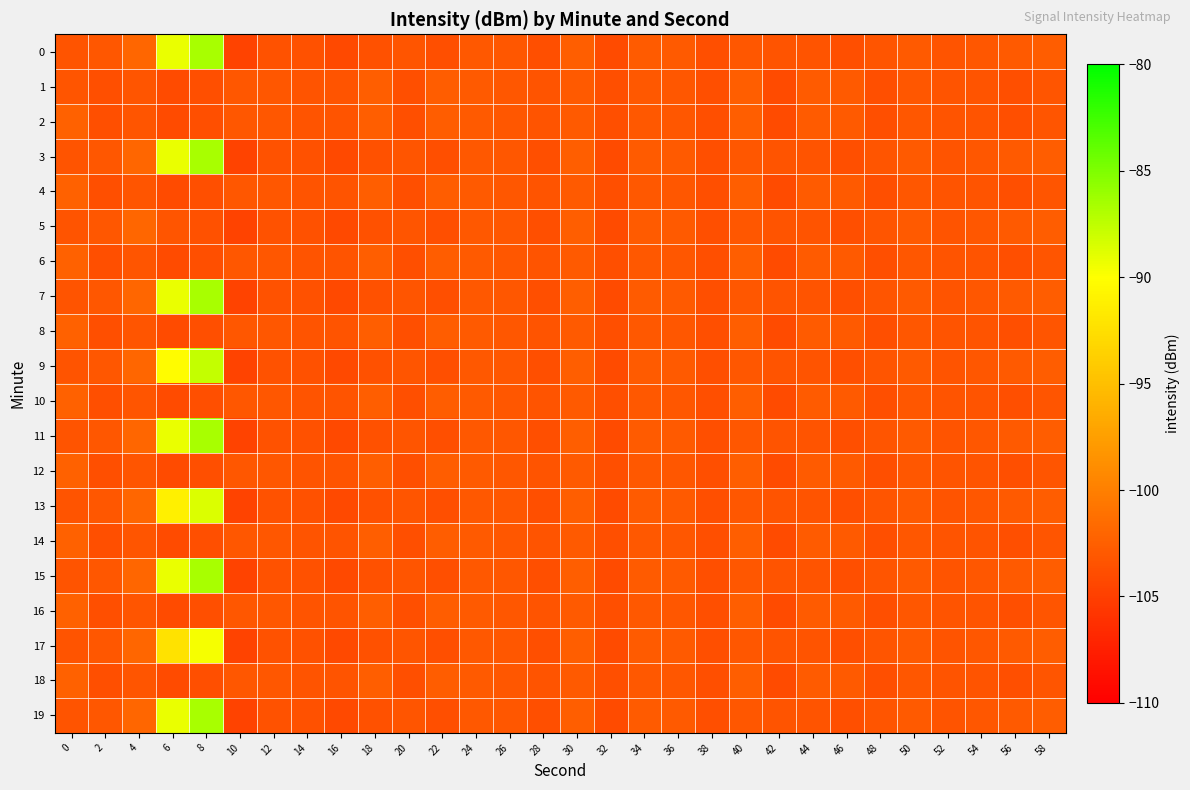

Reading right to left, extract all data points from this chart.

0: 58=-102.6	56=-102.9	54=-103.1	52=-103.3	50=-102.9	48=-103.2	46=-103.7	44=-103.4	42=-103.4	40=-103.1	38=-103.8	36=-102.9	34=-102.8	32=-104.1	30=-102.6	28=-103.7	26=-103.1	24=-103.1	22=-103.7	20=-103.2	18=-103.6	16=-104.2	14=-103.7	12=-103.5	10=-104.6	8=-86.7	6=-89.2	4=-102.0	2=-103.1	0=-103.4
1: 58=-103.2	56=-103.7	54=-103.4	52=-103.4	50=-103.1	48=-103.8	46=-102.9	44=-102.8	42=-104.1	40=-102.6	38=-103.7	36=-103.1	34=-103.1	32=-103.7	30=-102.9	28=-103.3	26=-103.1	24=-102.9	22=-102.6	20=-103.7	18=-102.6	16=-103.4	14=-103.4	12=-103.2	10=-103.2	8=-103.7	6=-104.1	4=-103.3	2=-103.7	0=-103.3
2: 58=-103.2	56=-103.7	54=-103.4	52=-103.4	50=-103.1	48=-103.8	46=-102.9	44=-102.8	42=-104.1	40=-102.6	38=-103.7	36=-103.1	34=-103.1	32=-103.7	30=-102.9	28=-103.3	26=-103.1	24=-102.9	22=-102.6	20=-103.7	18=-102.6	16=-103.4	14=-103.4	12=-103.2	10=-103.2	8=-103.7	6=-104.1	4=-103.3	2=-103.7	0=-102.3
3: 58=-102.6	56=-102.9	54=-103.1	52=-103.3	50=-102.9	48=-103.2	46=-103.7	44=-103.4	42=-103.4	40=-103.1	38=-103.8	36=-102.9	34=-102.8	32=-104.1	30=-102.6	28=-103.7	26=-103.1	24=-103.1	22=-103.7	20=-103.2	18=-103.6	16=-104.2	14=-103.7	12=-103.5	10=-104.6	8=-86.7	6=-89.2	4=-102.0	2=-103.1	0=-103.4
4: 58=-103.2	56=-103.7	54=-103.4	52=-103.4	50=-103.1	48=-103.8	46=-102.9	44=-102.8	42=-104.1	40=-102.6	38=-103.7	36=-103.1	34=-103.1	32=-103.7	30=-102.9	28=-103.3	26=-103.1	24=-102.9	22=-102.6	20=-103.7	18=-102.6	16=-103.4	14=-103.4	12=-103.2	10=-103.2	8=-103.7	6=-104.1	4=-103.3	2=-103.7	0=-102.3
5: 58=-102.6	56=-102.9	54=-103.1	52=-103.3	50=-102.9	48=-103.2	46=-103.7	44=-103.4	42=-103.4	40=-103.1	38=-103.8	36=-102.9	34=-102.8	32=-104.1	30=-102.6	28=-103.7	26=-103.1	24=-103.1	22=-103.7	20=-103.2	18=-103.6	16=-104.2	14=-103.7	12=-103.5	10=-104.6	8=-103.7	6=-103.2	4=-102.0	2=-103.1	0=-103.4
6: 58=-103.2	56=-103.7	54=-103.4	52=-103.4	50=-103.1	48=-103.8	46=-102.9	44=-102.8	42=-104.1	40=-102.6	38=-103.7	36=-103.1	34=-103.1	32=-103.7	30=-102.9	28=-103.3	26=-103.1	24=-102.9	22=-102.6	20=-103.7	18=-102.6	16=-103.4	14=-103.4	12=-103.2	10=-103.2	8=-103.7	6=-104.1	4=-103.3	2=-103.7	0=-102.3
7: 58=-102.6	56=-102.9	54=-103.1	52=-103.3	50=-102.9	48=-103.2	46=-103.7	44=-103.4	42=-103.4	40=-103.1	38=-103.8	36=-102.9	34=-102.8	32=-104.1	30=-102.6	28=-103.7	26=-103.1	24=-103.1	22=-103.7	20=-103.2	18=-103.6	16=-104.2	14=-103.7	12=-103.5	10=-104.6	8=-86.7	6=-89.2	4=-102.0	2=-103.1	0=-103.4
8: 58=-103.2	56=-103.7	54=-103.4	52=-103.4	50=-103.1	48=-103.8	46=-102.9	44=-102.8	42=-104.1	40=-102.6	38=-103.7	36=-103.1	34=-103.1	32=-103.7	30=-102.9	28=-103.3	26=-103.1	24=-102.9	22=-102.6	20=-103.7	18=-102.6	16=-103.4	14=-103.4	12=-103.2	10=-103.2	8=-103.7	6=-104.1	4=-103.3	2=-103.7	0=-102.3
9: 58=-102.6	56=-102.9	54=-103.1	52=-103.3	50=-102.9	48=-103.2	46=-103.7	44=-103.4	42=-103.4	40=-103.1	38=-103.8	36=-102.9	34=-102.8	32=-104.1	30=-102.6	28=-103.7	26=-103.1	24=-103.1	22=-103.7	20=-103.2	18=-103.6	16=-104.2	14=-103.7	12=-103.5	10=-104.6	8=-87.7	6=-90.2	4=-102.0	2=-103.1	0=-103.4
10: 58=-103.2	56=-103.7	54=-103.4	52=-103.4	50=-103.1	48=-103.8	46=-102.9	44=-102.8	42=-104.1	40=-102.6	38=-103.7	36=-103.1	34=-103.1	32=-103.7	30=-102.9	28=-103.3	26=-103.1	24=-102.9	22=-102.6	20=-103.7	18=-102.6	16=-103.4	14=-103.4	12=-103.2	10=-103.2	8=-103.7	6=-104.1	4=-103.3	2=-103.7	0=-102.3
11: 58=-102.6	56=-102.9	54=-103.1	52=-103.3	50=-102.9	48=-103.2	46=-103.7	44=-103.4	42=-103.4	40=-103.1	38=-103.8	36=-102.9	34=-102.8	32=-104.1	30=-102.6	28=-103.7	26=-103.1	24=-103.1	22=-103.7	20=-103.2	18=-103.6	16=-104.2	14=-103.7	12=-103.5	10=-104.6	8=-86.7	6=-89.2	4=-102.0	2=-103.1	0=-103.4
12: 58=-103.2	56=-103.7	54=-103.4	52=-103.4	50=-103.1	48=-103.8	46=-102.9	44=-102.8	42=-104.1	40=-102.6	38=-103.7	36=-103.1	34=-103.1	32=-103.7	30=-102.9	28=-103.3	26=-103.1	24=-102.9	22=-102.6	20=-103.7	18=-102.6	16=-103.4	14=-103.4	12=-103.2	10=-103.2	8=-103.7	6=-104.1	4=-103.3	2=-103.7	0=-102.3
13: 58=-102.6	56=-102.9	54=-103.1	52=-103.3	50=-102.9	48=-103.2	46=-103.7	44=-103.4	42=-103.4	40=-103.1	38=-103.8	36=-102.9	34=-102.8	32=-104.1	30=-102.6	28=-103.7	26=-103.1	24=-103.1	22=-103.7	20=-103.2	18=-103.6	16=-104.2	14=-103.7	12=-103.5	10=-104.6	8=-88.7	6=-91.2	4=-102.0	2=-103.1	0=-103.4
14: 58=-103.2	56=-103.7	54=-103.4	52=-103.4	50=-103.1	48=-103.8	46=-102.9	44=-102.8	42=-104.1	40=-102.6	38=-103.7	36=-103.1	34=-103.1	32=-103.7	30=-102.9	28=-103.3	26=-103.1	24=-102.9	22=-102.6	20=-103.7	18=-102.6	16=-103.4	14=-103.4	12=-103.2	10=-103.2	8=-103.7	6=-104.1	4=-103.3	2=-103.7	0=-102.3
15: 58=-102.6	56=-102.9	54=-103.1	52=-103.3	50=-102.9	48=-103.2	46=-103.7	44=-103.4	42=-103.4	40=-103.1	38=-103.8	36=-102.9	34=-102.8	32=-104.1	30=-102.6	28=-103.7	26=-103.1	24=-103.1	22=-103.7	20=-103.2	18=-103.6	16=-104.2	14=-103.7	12=-103.5	10=-104.6	8=-86.7	6=-89.2	4=-102.0	2=-103.1	0=-103.4
16: 58=-103.2	56=-103.7	54=-103.4	52=-103.4	50=-103.1	48=-103.8	46=-102.9	44=-102.8	42=-104.1	40=-102.6	38=-103.7	36=-103.1	34=-103.1	32=-103.7	30=-102.9	28=-103.3	26=-103.1	24=-102.9	22=-102.6	20=-103.7	18=-102.6	16=-103.4	14=-103.4	12=-103.2	10=-103.2	8=-103.7	6=-104.1	4=-103.3	2=-103.7	0=-102.3
17: 58=-102.6	56=-102.9	54=-103.1	52=-103.3	50=-102.9	48=-103.2	46=-103.7	44=-103.4	42=-103.4	40=-103.1	38=-103.8	36=-102.9	34=-102.8	32=-104.1	30=-102.6	28=-103.7	26=-103.1	24=-103.1	22=-103.7	20=-103.2	18=-103.6	16=-104.2	14=-103.7	12=-103.5	10=-104.6	8=-89.7	6=-92.2	4=-102.0	2=-103.1	0=-103.4
18: 58=-103.2	56=-103.7	54=-103.4	52=-103.4	50=-103.1	48=-103.8	46=-102.9	44=-102.8	42=-104.1	40=-102.6	38=-103.7	36=-103.1	34=-103.1	32=-103.7	30=-102.9	28=-103.3	26=-103.1	24=-102.9	22=-102.6	20=-103.7	18=-102.6	16=-103.4	14=-103.4	12=-103.2	10=-103.2	8=-103.7	6=-104.1	4=-103.3	2=-103.7	0=-102.3
19: 58=-102.6	56=-102.9	54=-103.1	52=-103.3	50=-102.9	48=-103.2	46=-103.7	44=-103.4	42=-103.4	40=-103.1	38=-103.8	36=-102.9	34=-102.8	32=-104.1	30=-102.6	28=-103.7	26=-103.1	24=-103.1	22=-103.7	20=-103.2	18=-103.6	16=-104.2	14=-103.7	12=-103.5	10=-104.6	8=-86.7	6=-89.2	4=-102.0	2=-103.1	0=-103.4